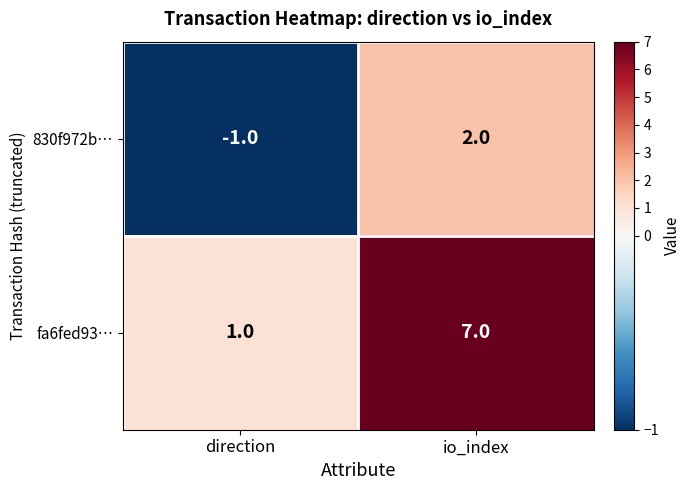

List the series in order of their peak value, highest first.

fa6fed93…, 830f972b…